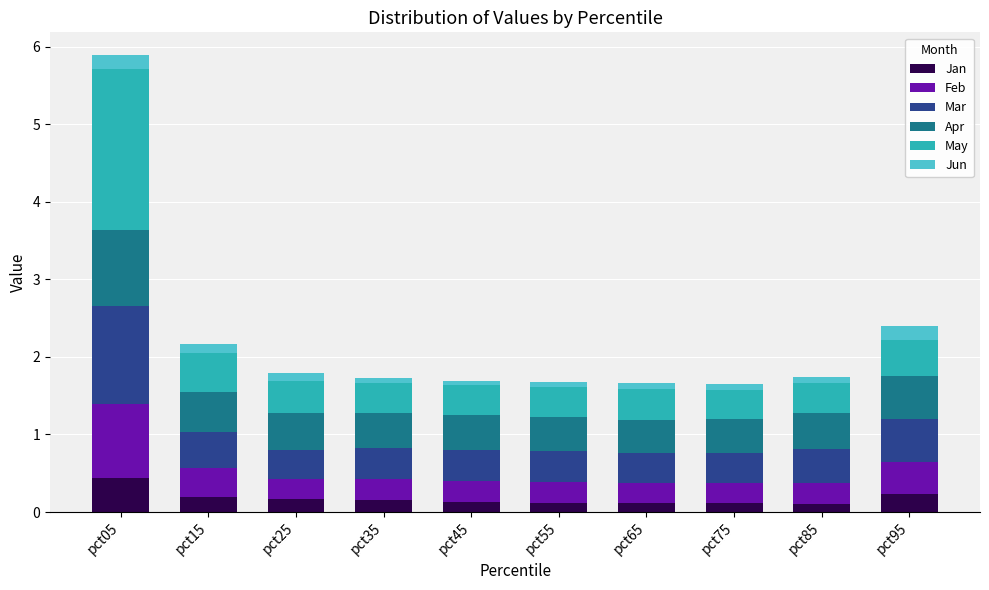

True or false: Jan has a value of 0.4 at pct05.

True